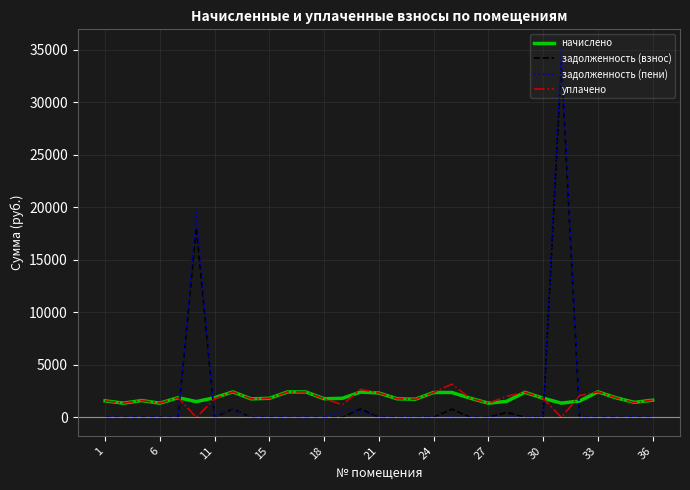

Which series ends up on top after the final intersection of начислено and задолженность (взнос)?

начислено